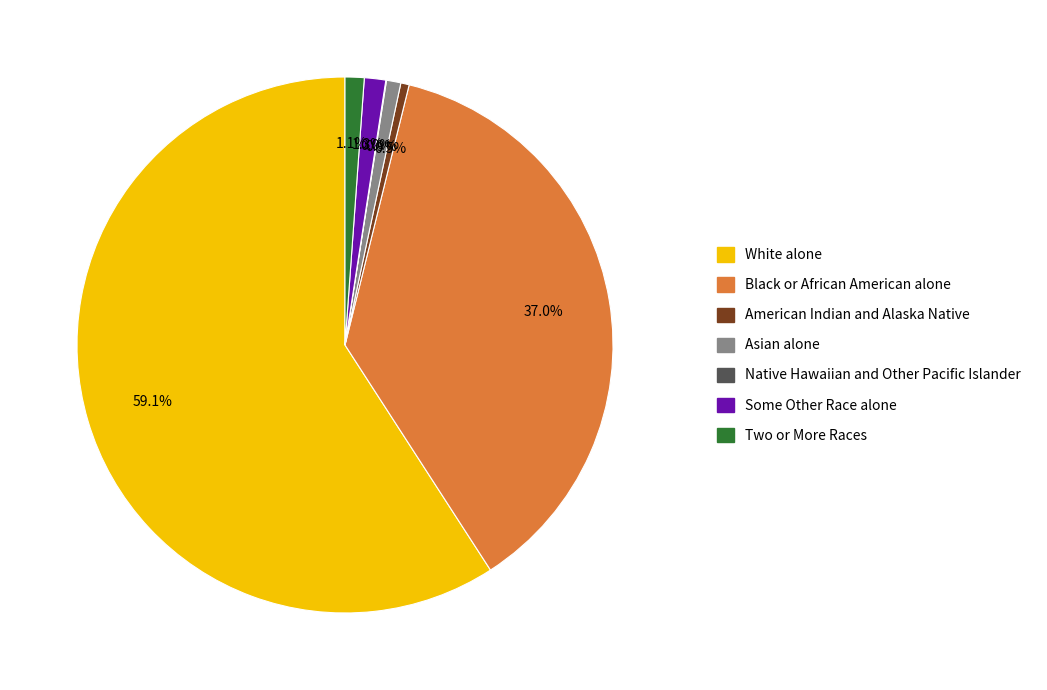

Does White alone represent more than half of the total?

Yes